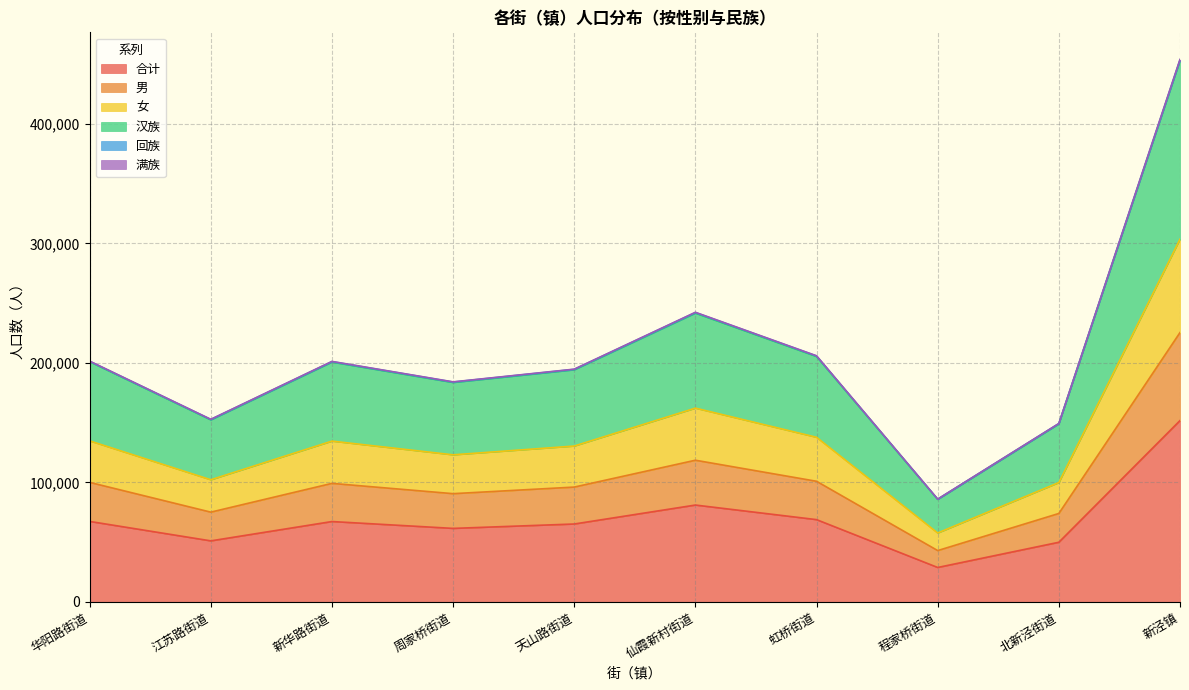

Which series has the largest range (max minus min)?

汉族